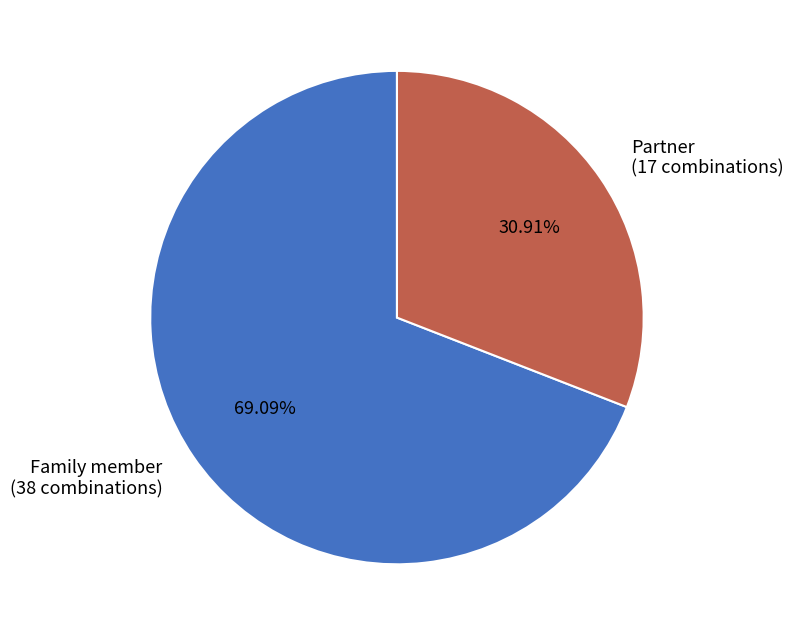

What percentage is the Family member slice, to the nearest percent?

69%